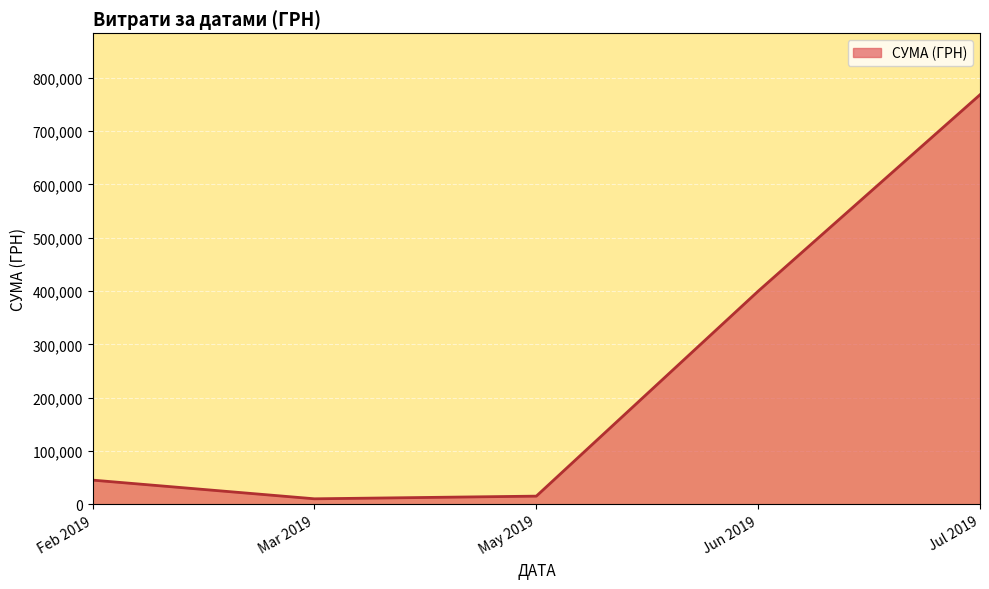

What is the sum of the values at Feb 2019 and Jul 2019?

813660.0